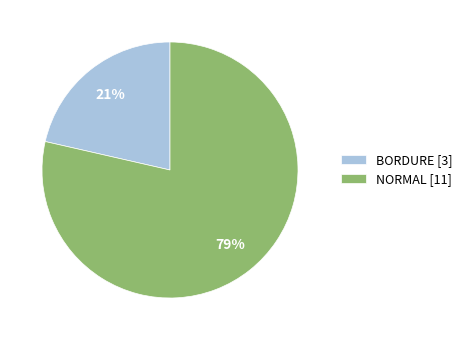

To the nearest percent, what portion does NORMAL represent?

79%